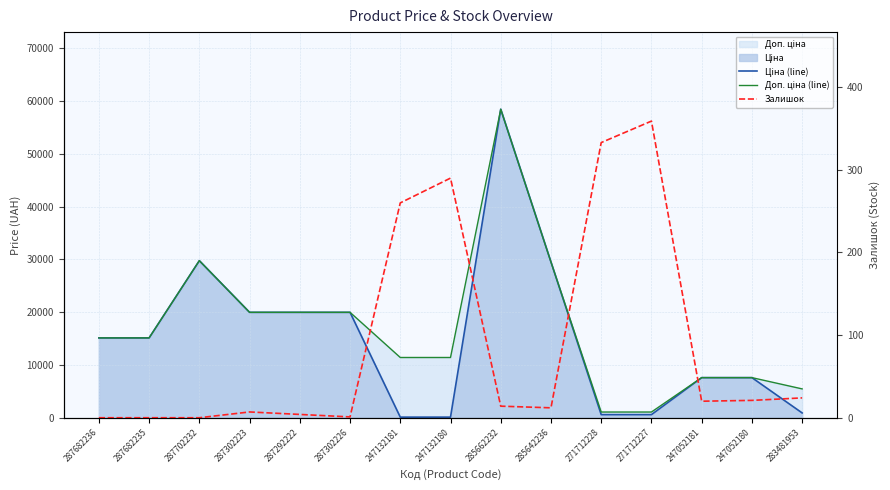

Which label corresponds to the smallest value in the chart?

287682236